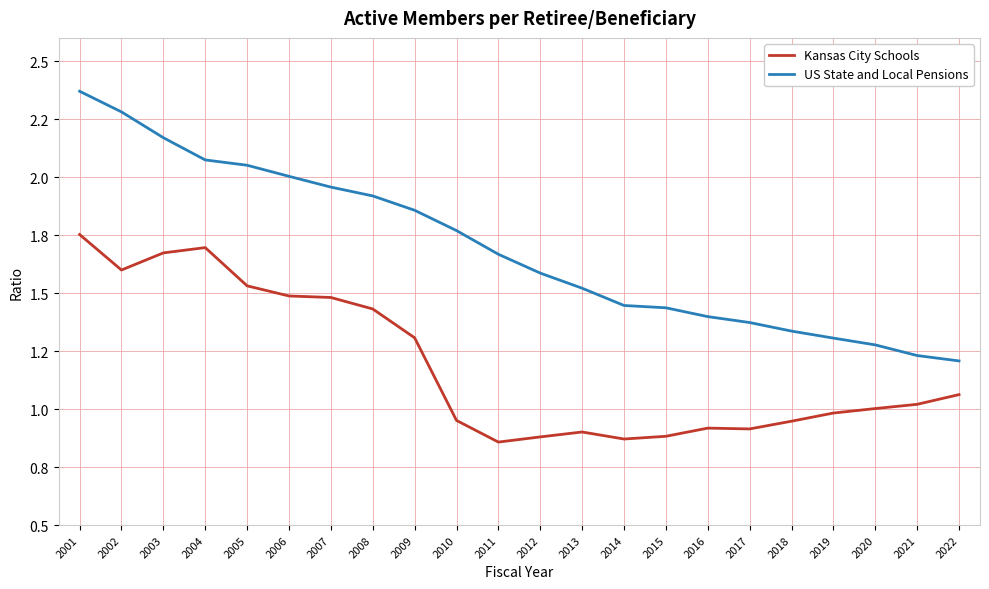

Does the chart display data point markers on the line(s)?

No